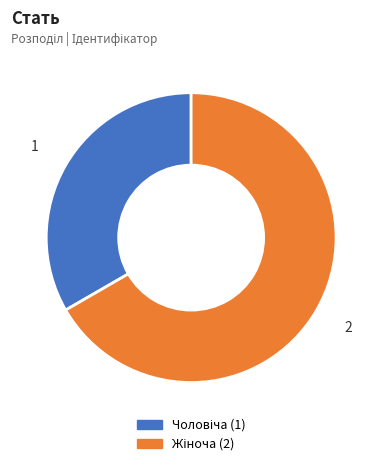

Does any single category account for the majority?

Yes